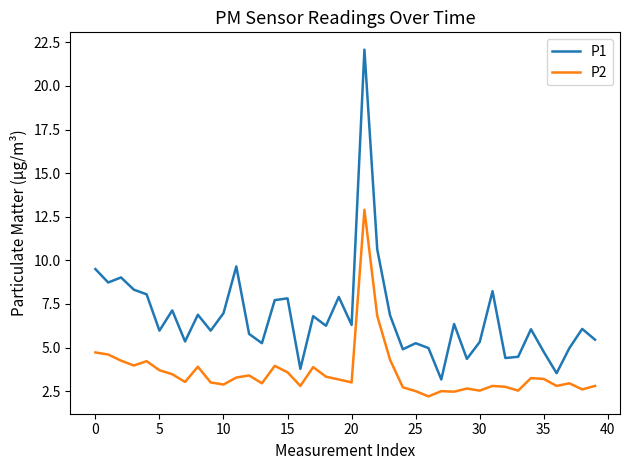

What is the average value of the P2 series?

3.6